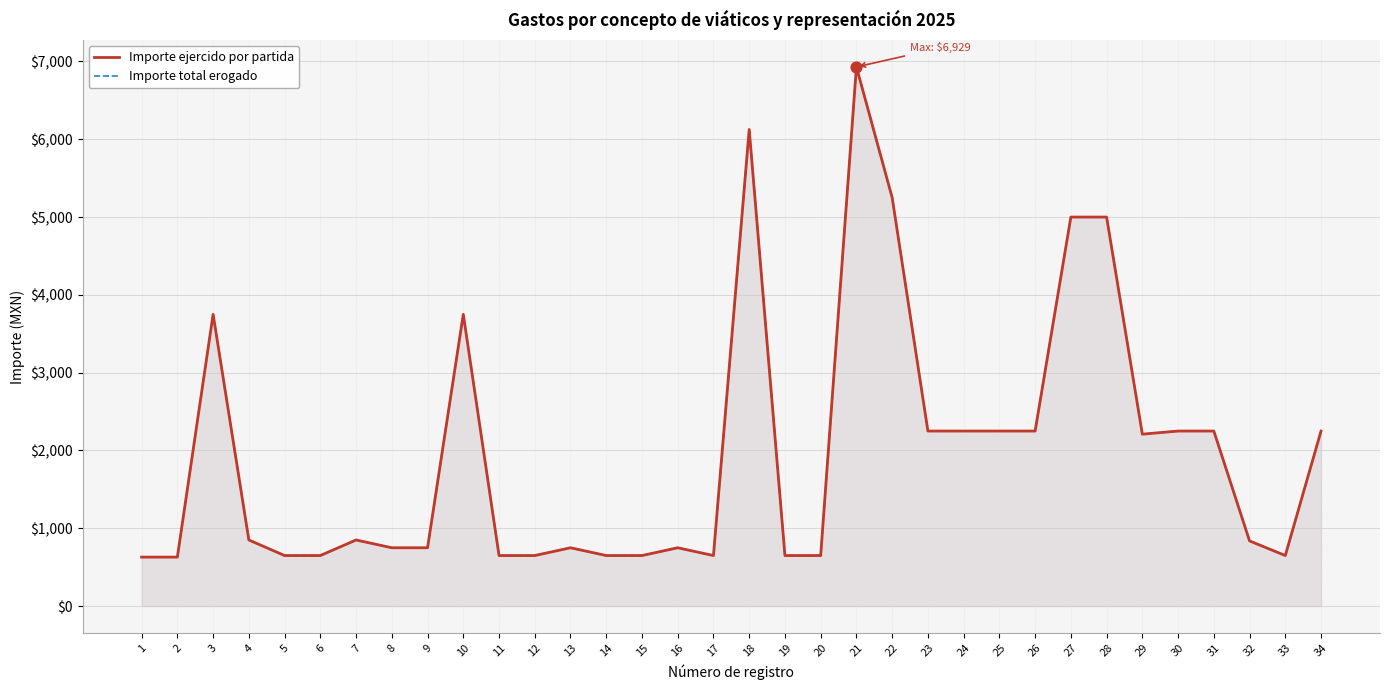

What is the total value across all series at 7?

1700.0